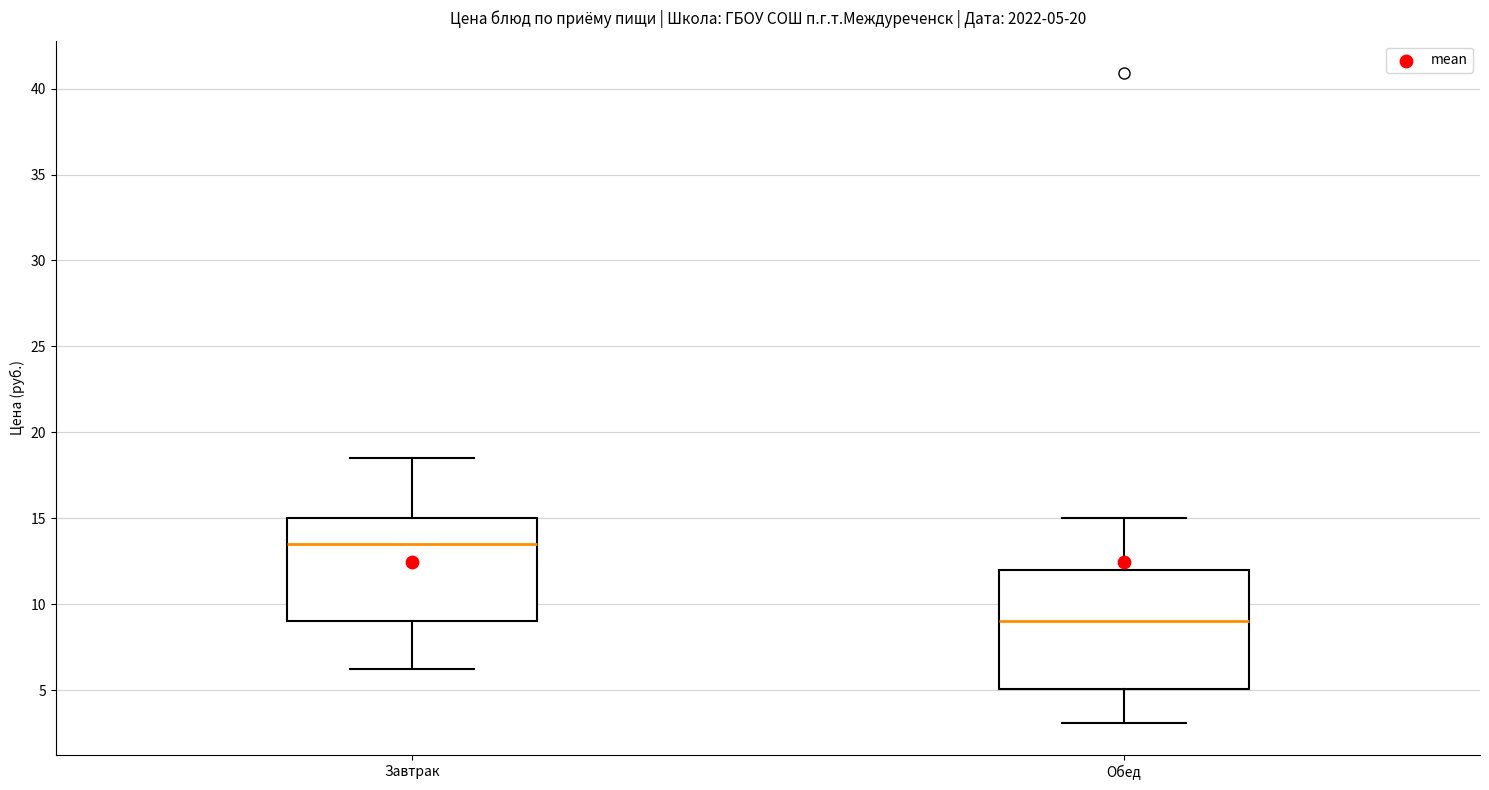

Which box's median line is the highest?

Завтрак